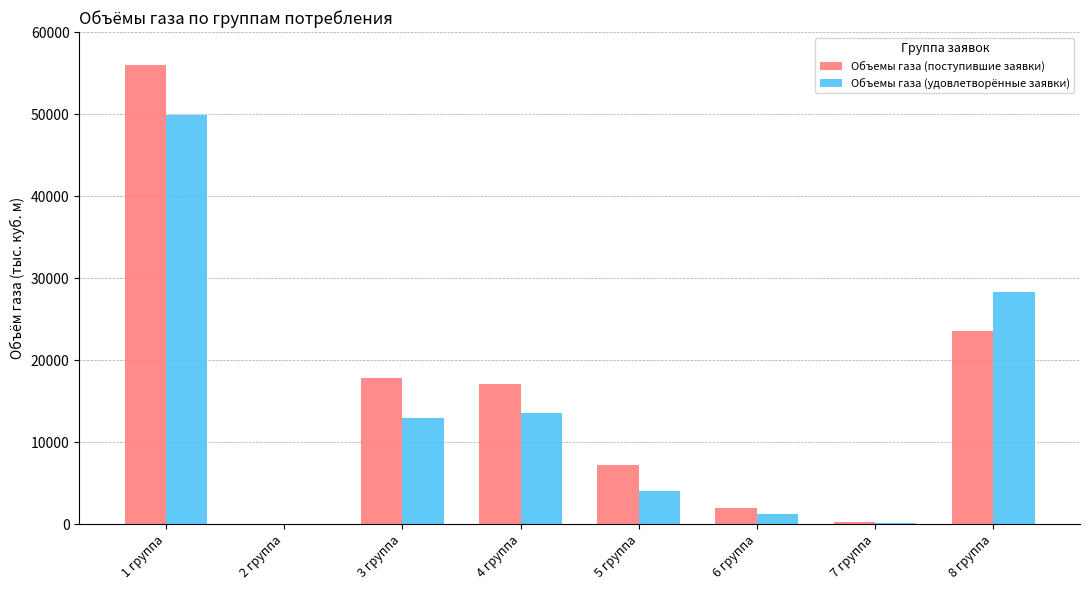

At which label does Объемы газа (удовлетворённые заявки) reach its peak?

1 группа